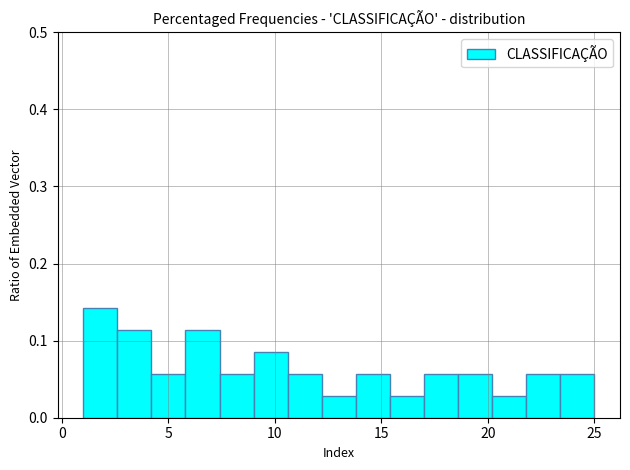

Read against the x-axis, roughly where is the centre of the tallest bar?

2.0